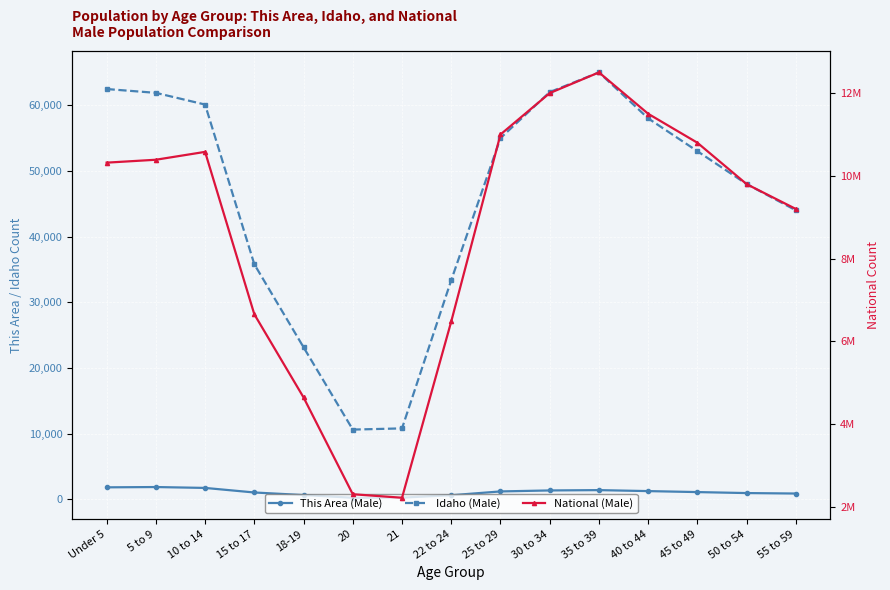

True or false: National (Male) and Idaho (Male) intersect in this chart.

False